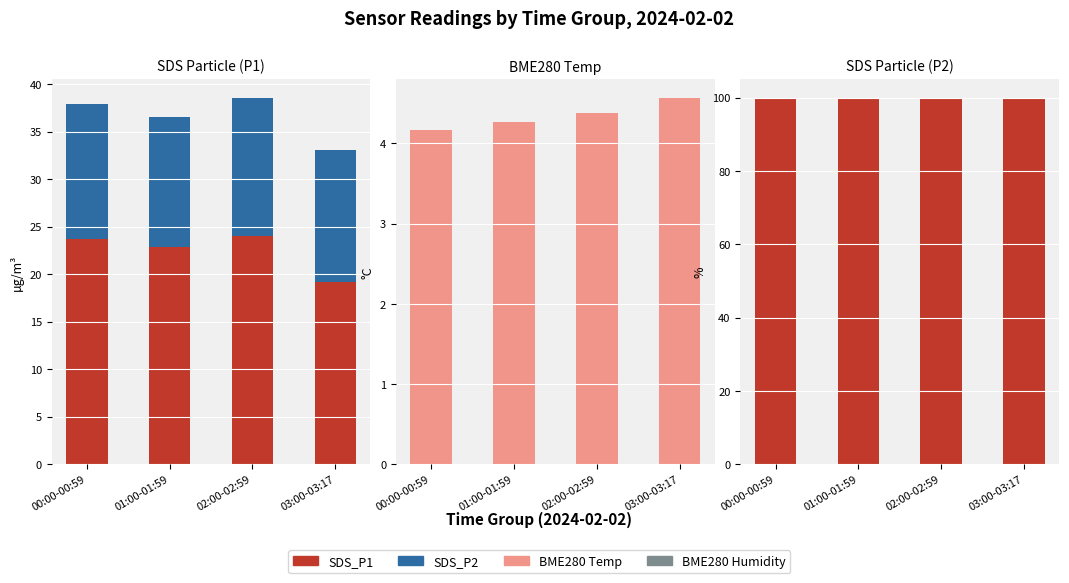

How many groups of bars are there?

4